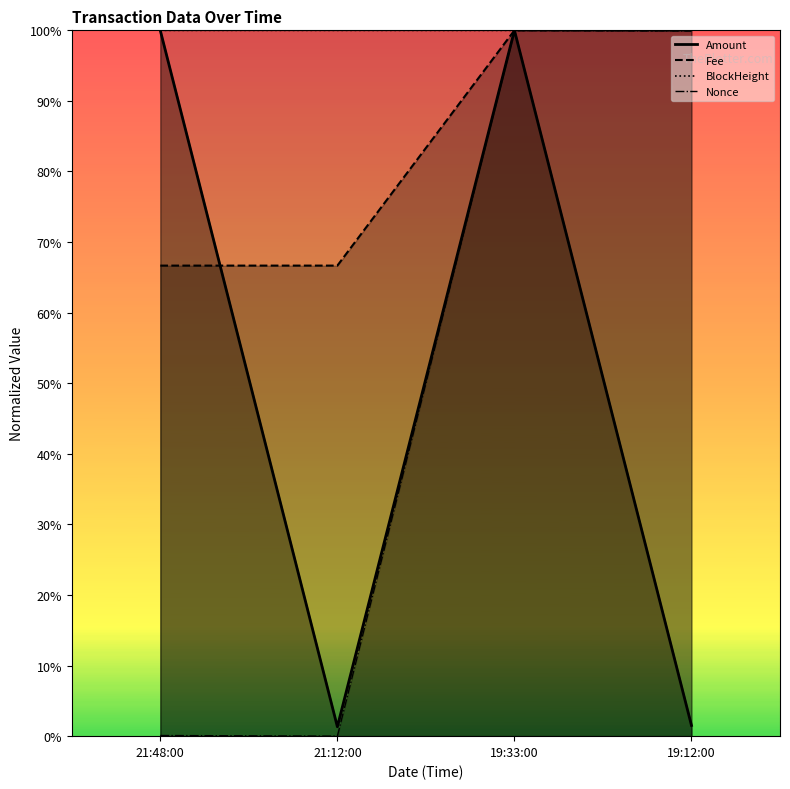

Count the number of categories in the chart.

4